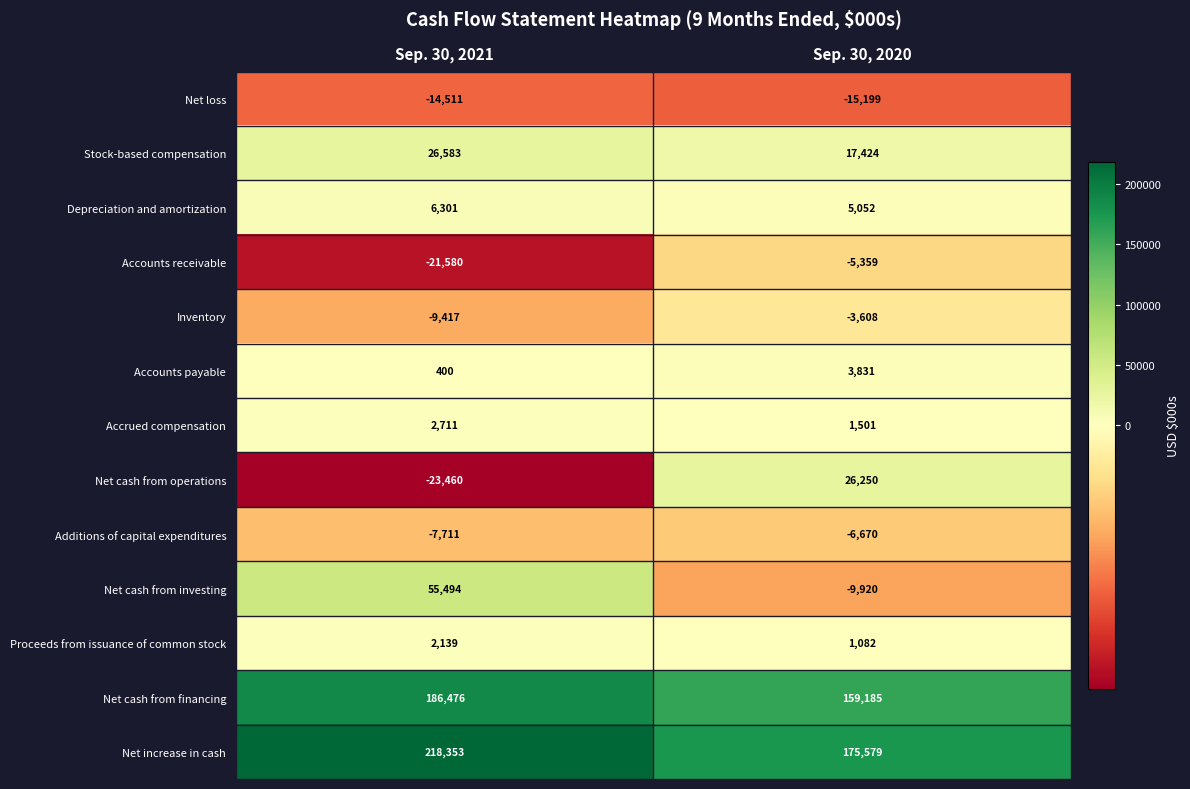

Reading left to right, what are all the values shown in this chart?

Net loss: Sep. 30, 2021=-14511	Sep. 30, 2020=-15199
Stock-based compensation: Sep. 30, 2021=26583	Sep. 30, 2020=17424
Depreciation and amortization: Sep. 30, 2021=6301	Sep. 30, 2020=5052
Accounts receivable: Sep. 30, 2021=-21580	Sep. 30, 2020=-5359
Inventory: Sep. 30, 2021=-9417	Sep. 30, 2020=-3608
Accounts payable: Sep. 30, 2021=400	Sep. 30, 2020=3831
Accrued compensation: Sep. 30, 2021=2711	Sep. 30, 2020=1501
Net cash from operations: Sep. 30, 2021=-23460	Sep. 30, 2020=26250
Additions of capital expenditures: Sep. 30, 2021=-7711	Sep. 30, 2020=-6670
Net cash from investing: Sep. 30, 2021=55494	Sep. 30, 2020=-9920
Proceeds from issuance of common stock: Sep. 30, 2021=2139	Sep. 30, 2020=1082
Net cash from financing: Sep. 30, 2021=186476	Sep. 30, 2020=159185
Net increase in cash: Sep. 30, 2021=218353	Sep. 30, 2020=175579